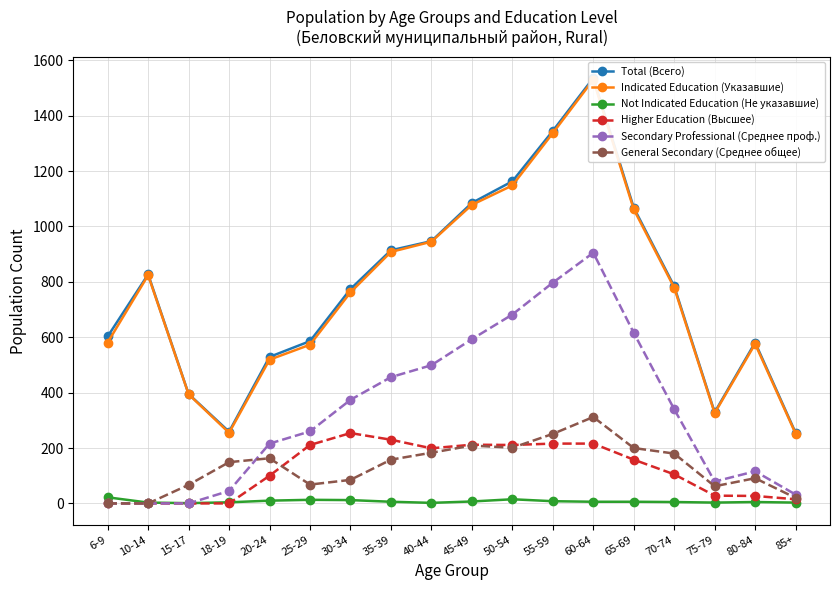

Is this an area chart (filled region under the line)?

No